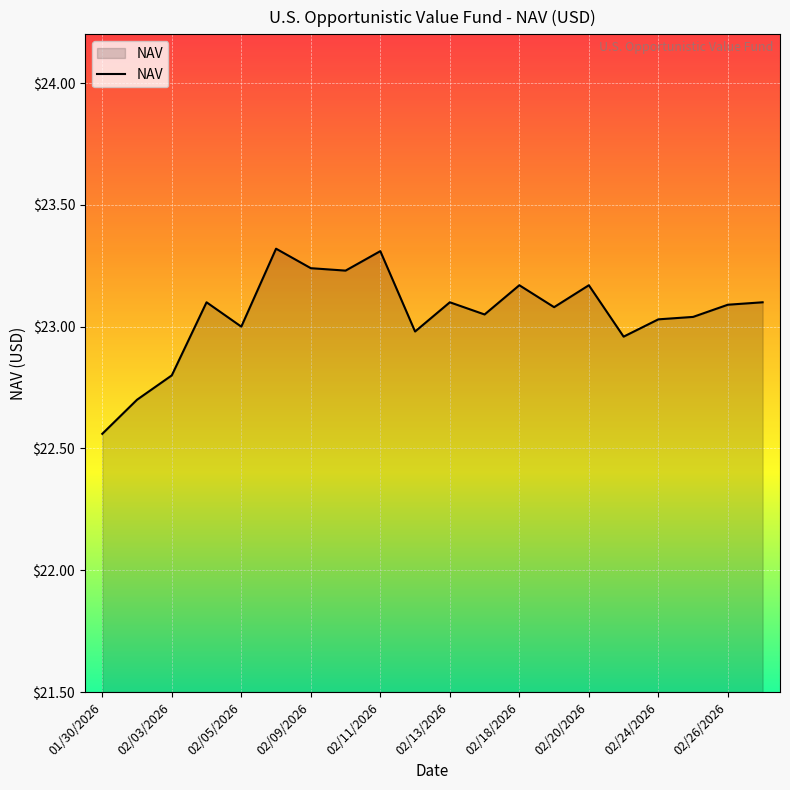

What is the greatest value displayed?

23.3